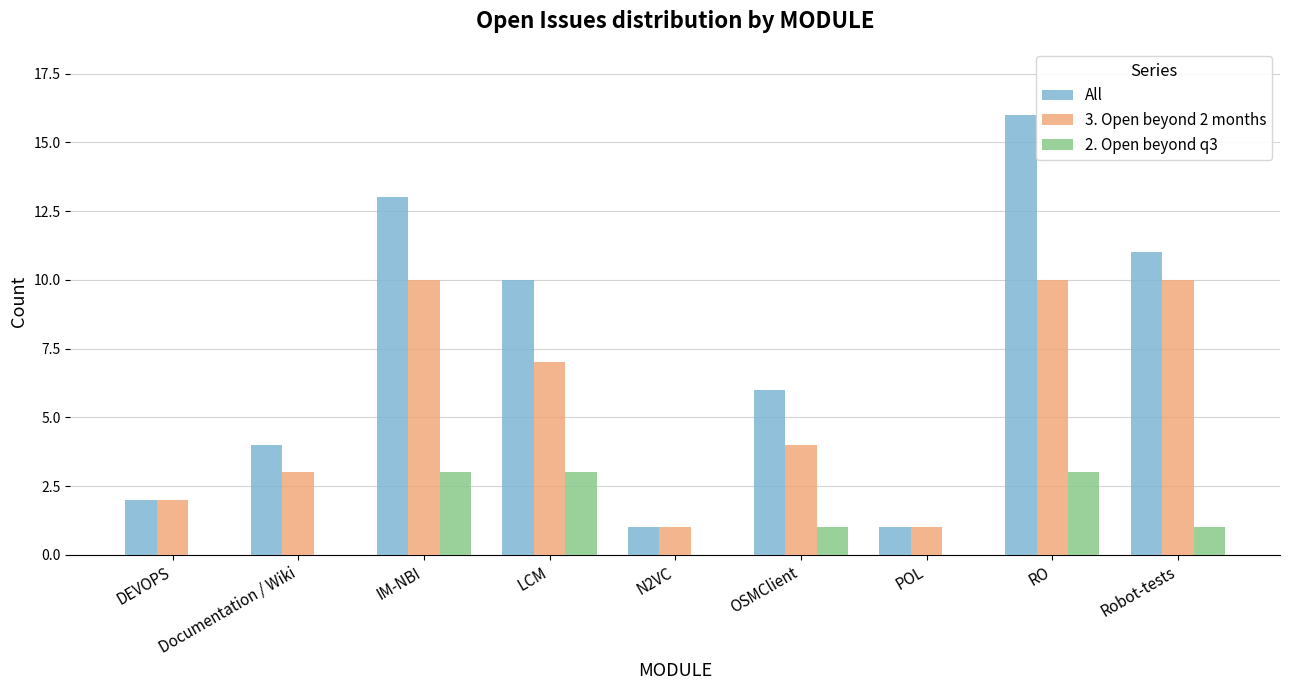

Is it true that 2. Open beyond q3 equals 3 at IM-NBI?

True